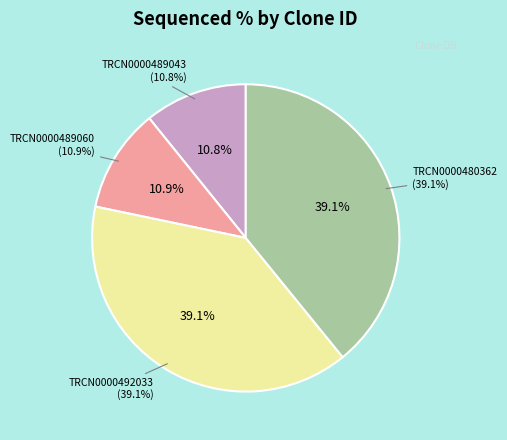

Which has a higher value, TRCN0000489060 or TRCN0000480362?

TRCN0000480362